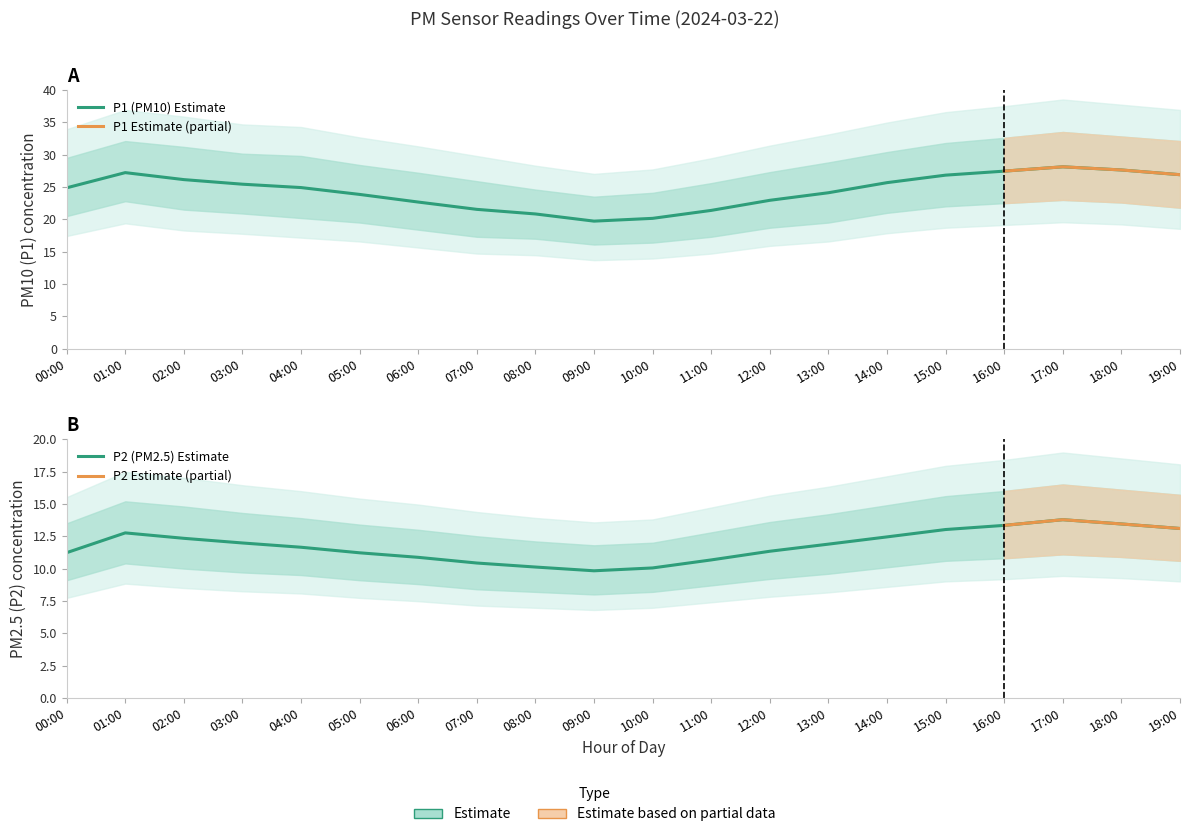

True or false: P2 and P1_upper cross at least once.

False